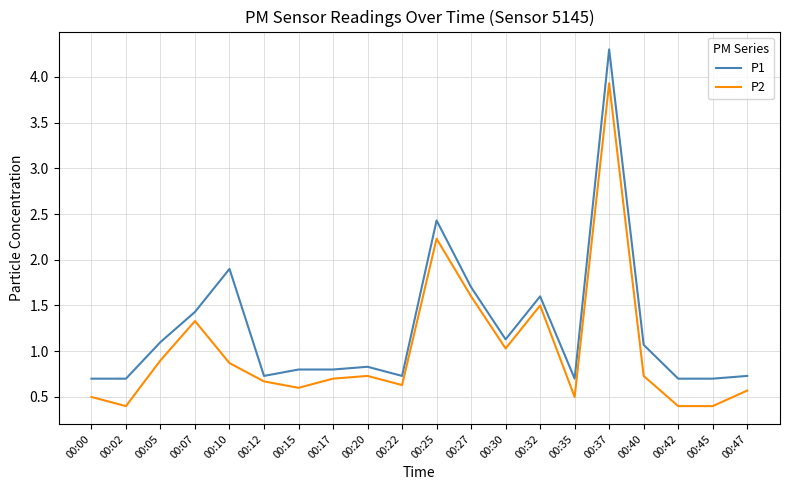

True or false: P1 has more than 0 points higher than both neighbors.

True